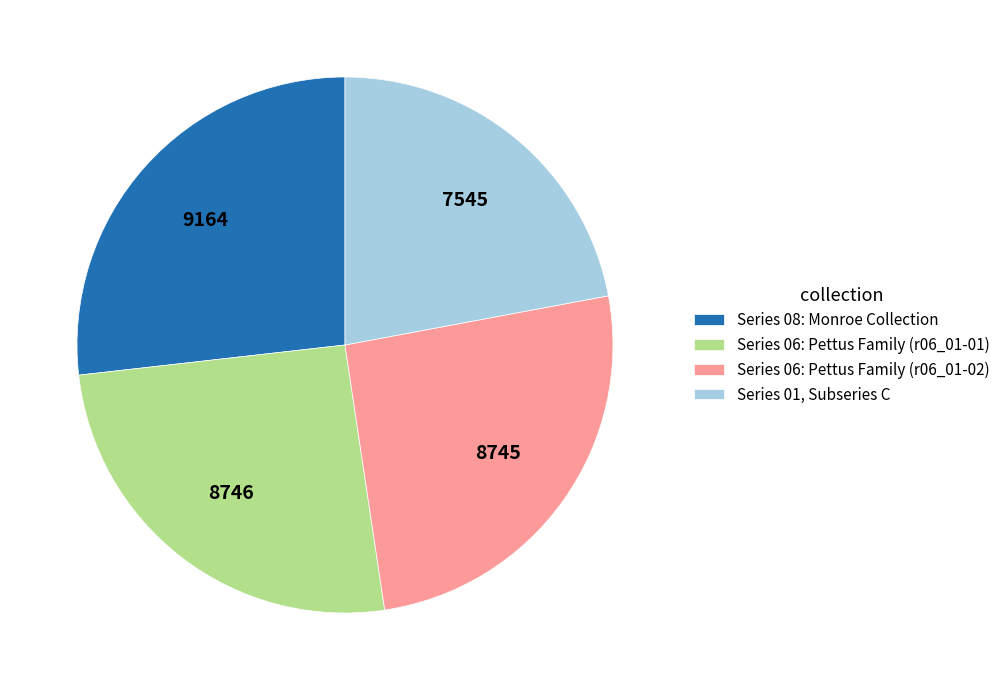

What is the largest slice in the pie chart?

Series 08: Monroe Collection